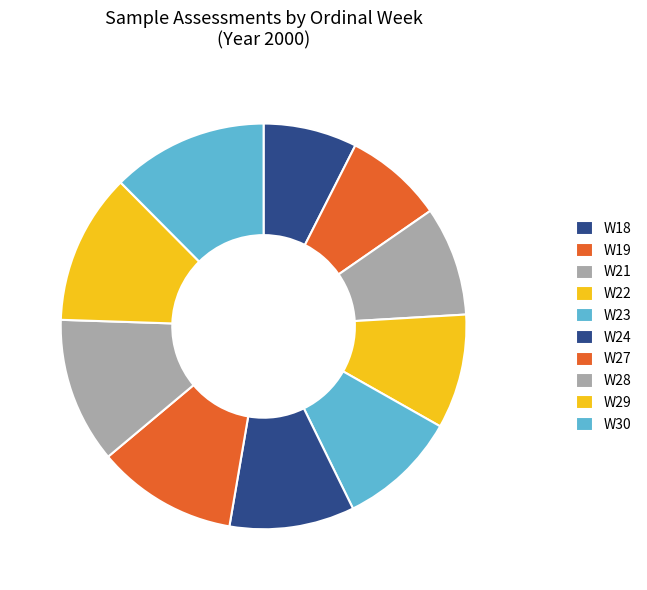

How many slices are in this pie chart?

10